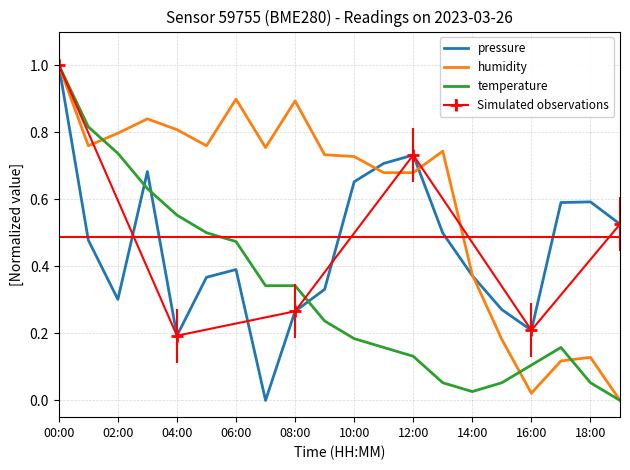

In humidity, how many points are lower than both neighbors (excluding endpoints)?

4